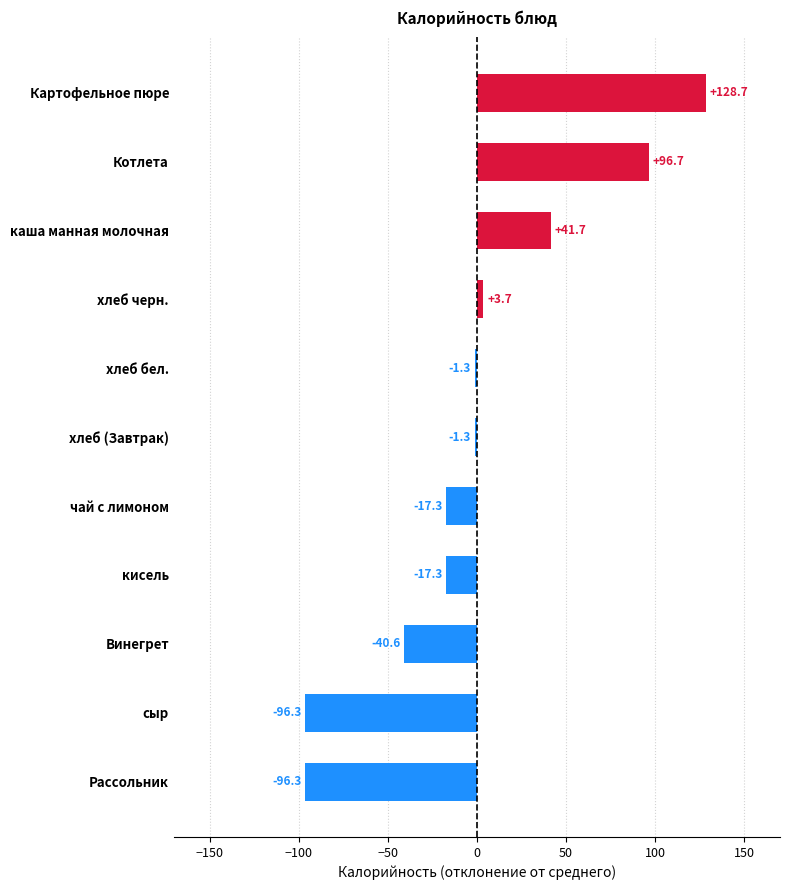

Between хлеб черн. and хлеб (Завтрак), which is larger?

хлеб черн.